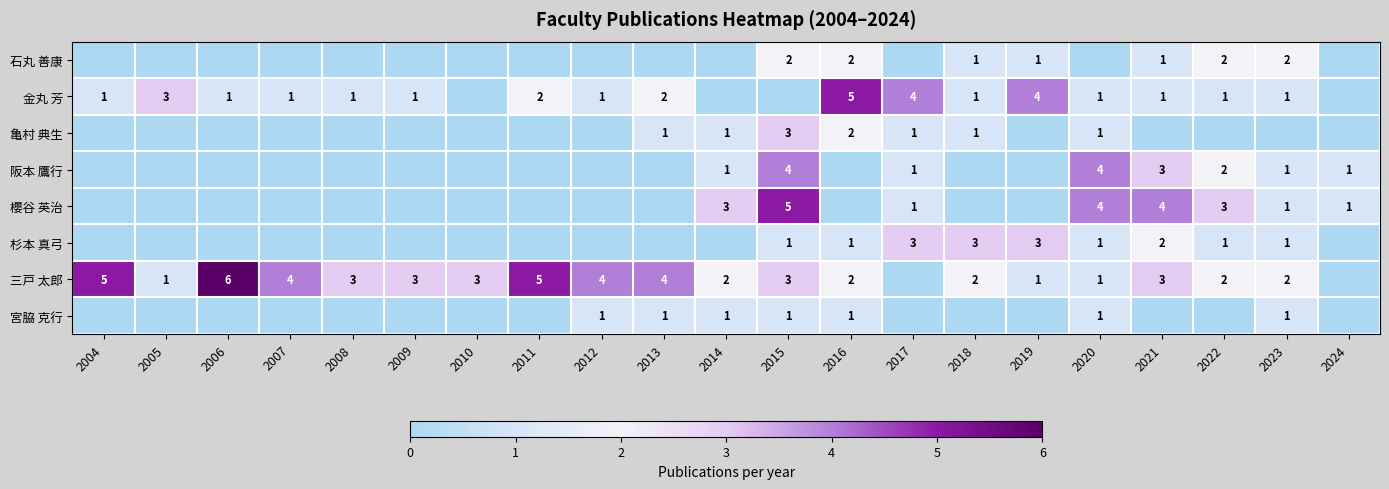

The 櫻谷 英治 series shows 6 at 2021. True or false?

False